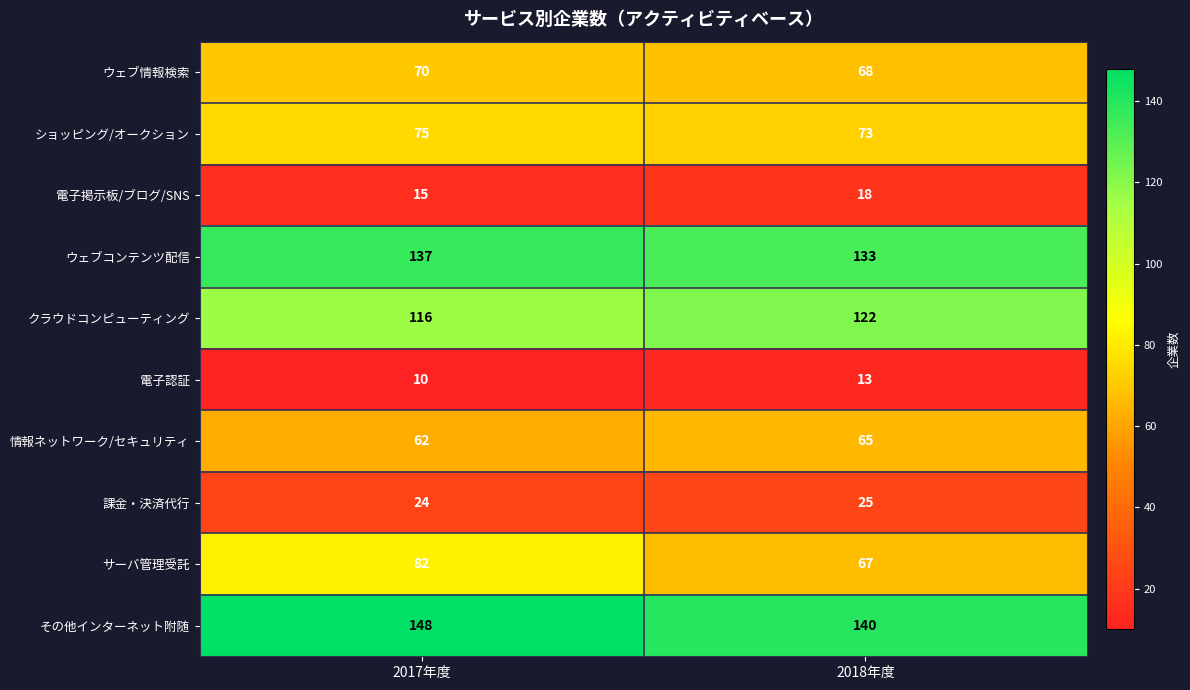

Which series has the largest total across all categories?

その他インターネット附随